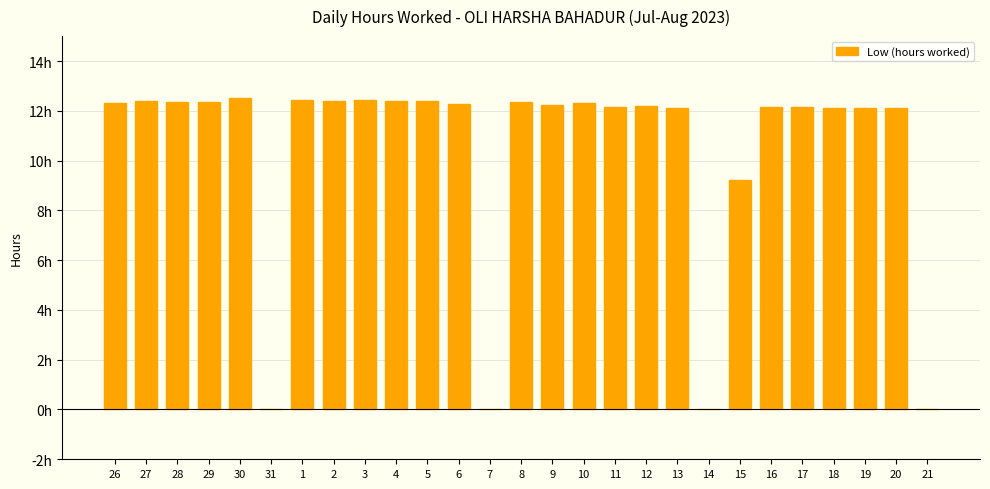

Read the value at 6.

12.3